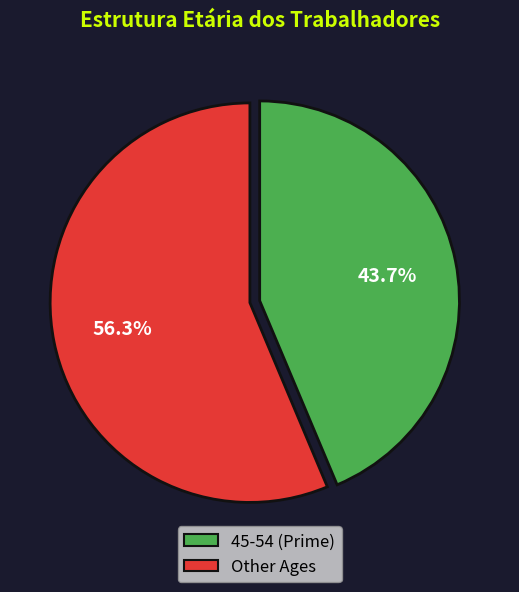

Does any single category account for the majority?

Yes